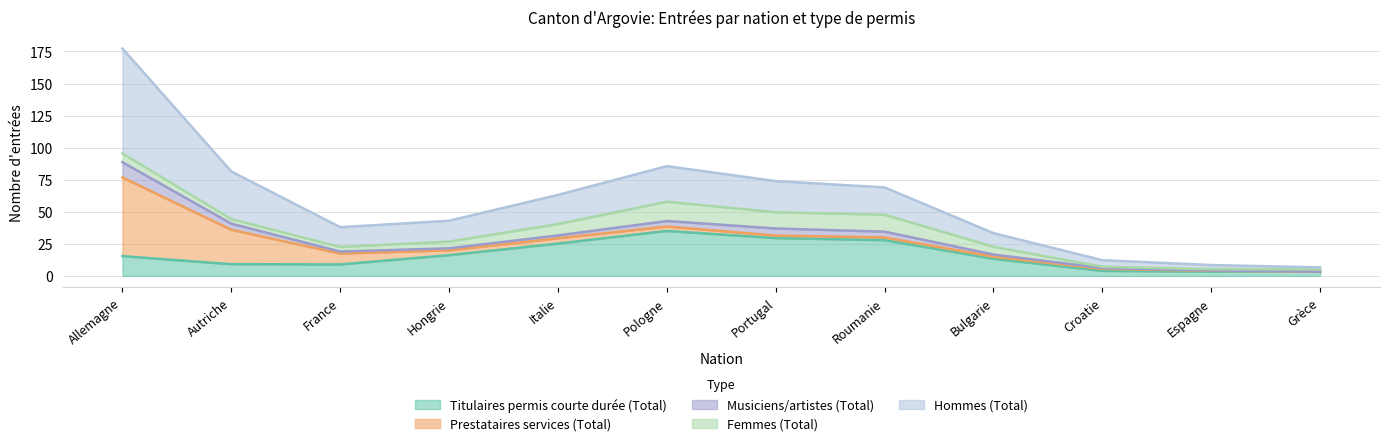

True or false: Prestataires services (Total) and Hommes (Total) intersect in this chart.

False